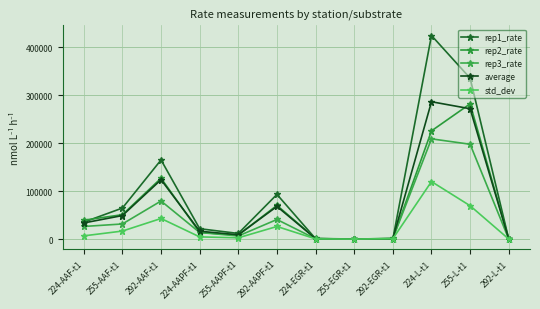

How many values in the std_dev series are below 6676?

6